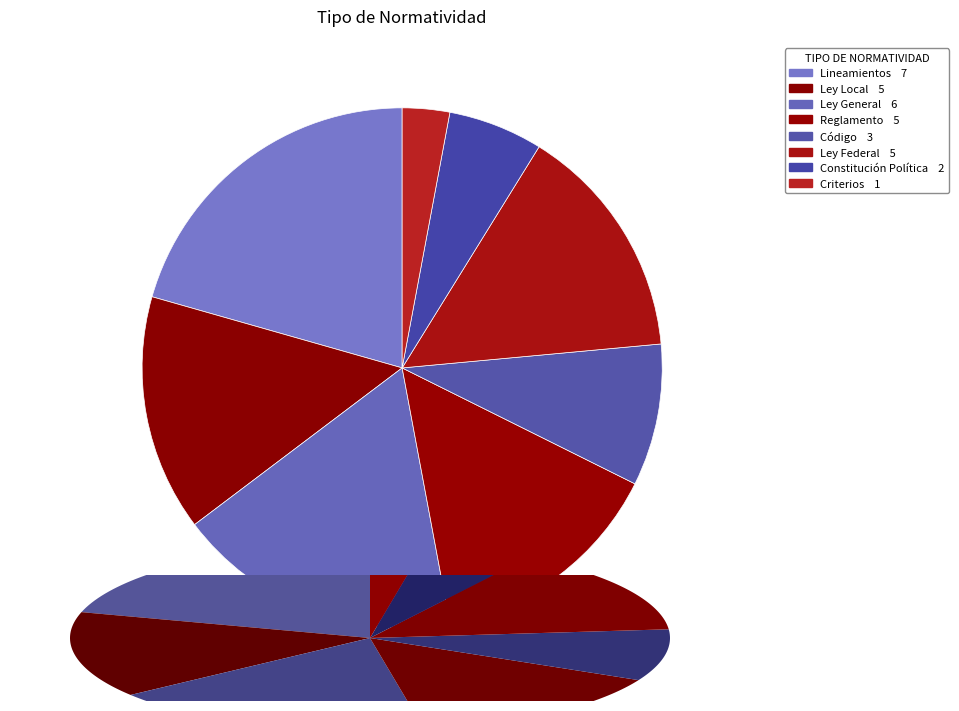

Is the sum of Reglamento and Ley Federal greater than half?

No